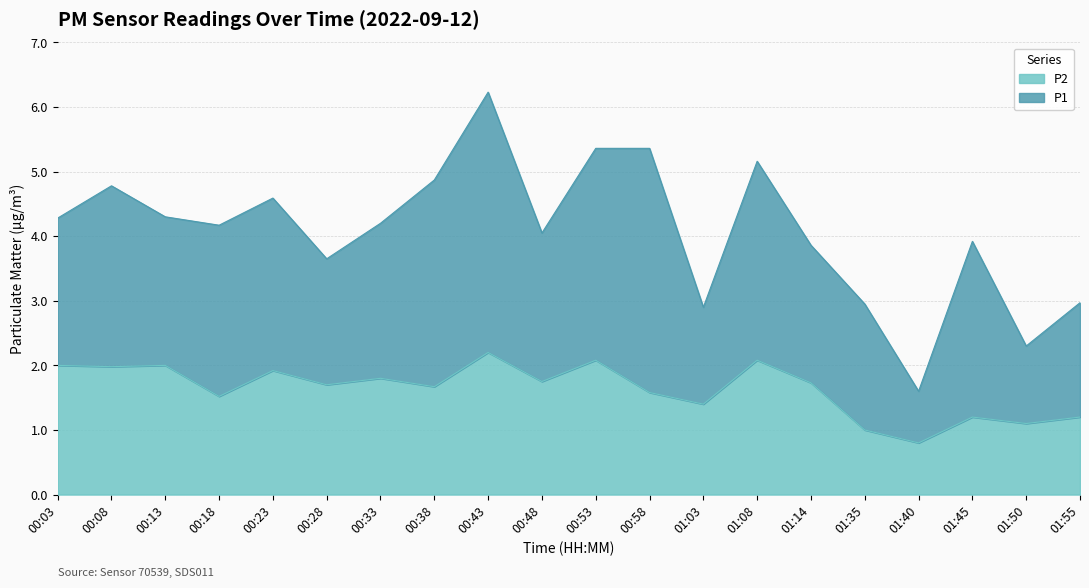

The value at 00:38 is 1.7. True or false?

True